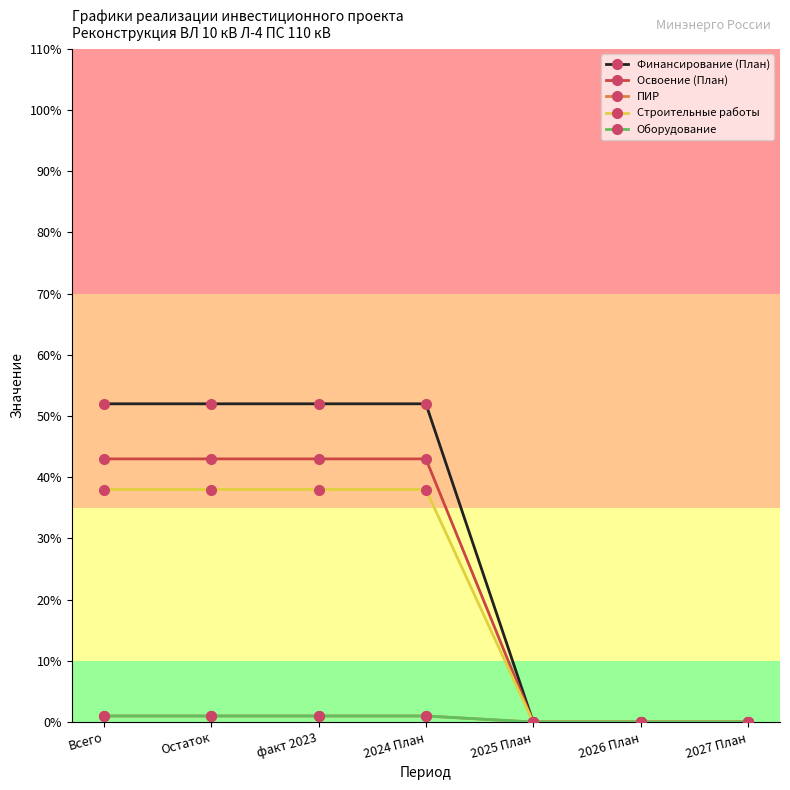

How many lines are shown in the chart?

5